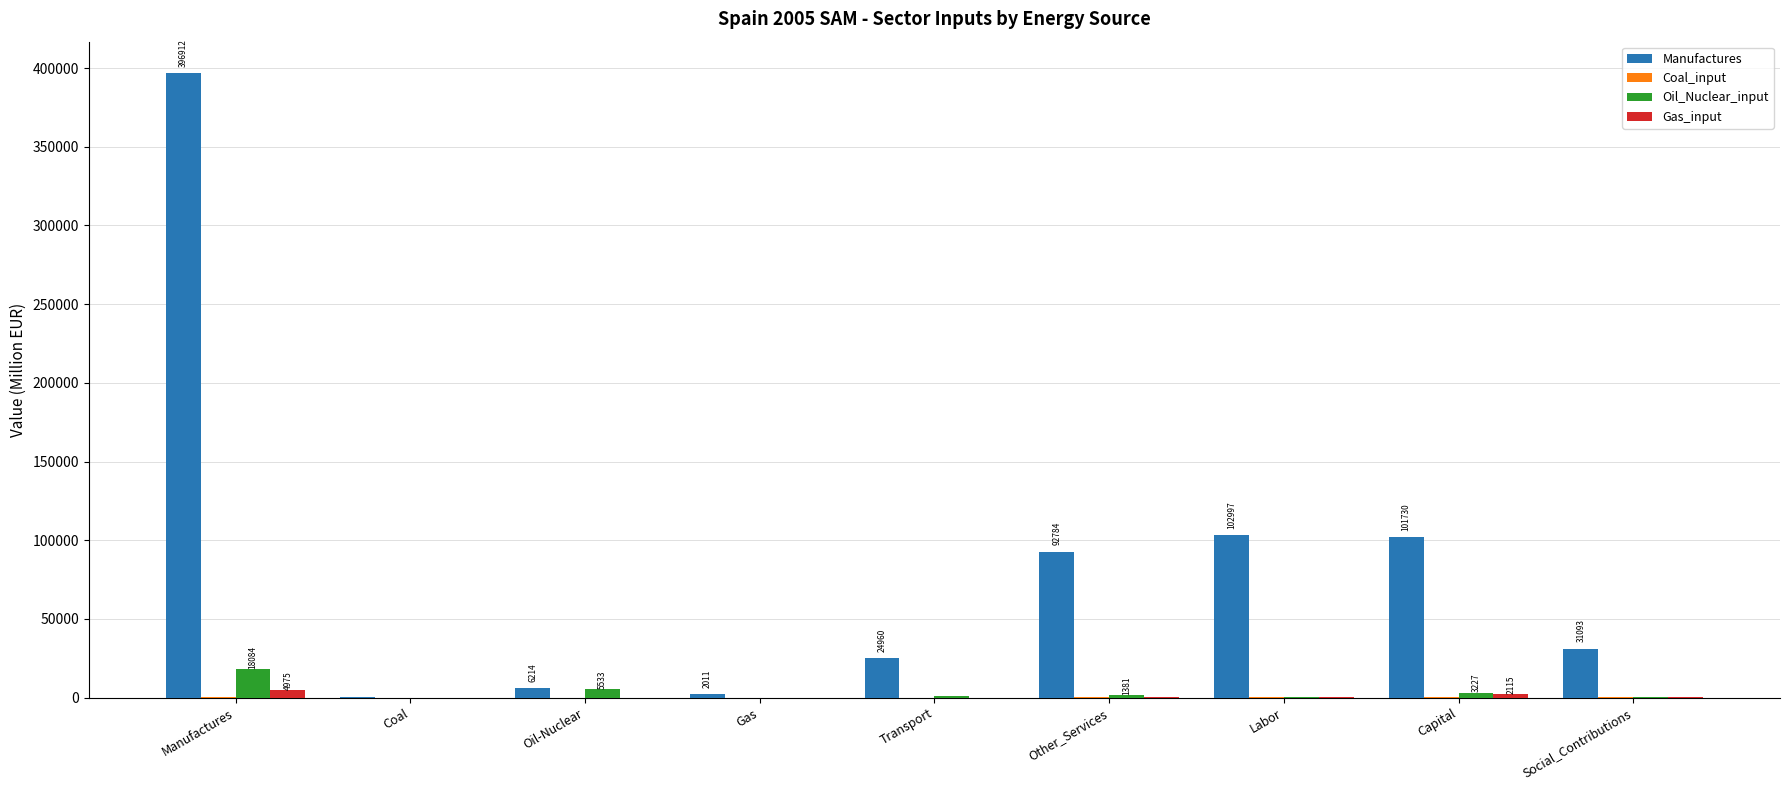

At which category is the sum across all series the highest?

Manufactures